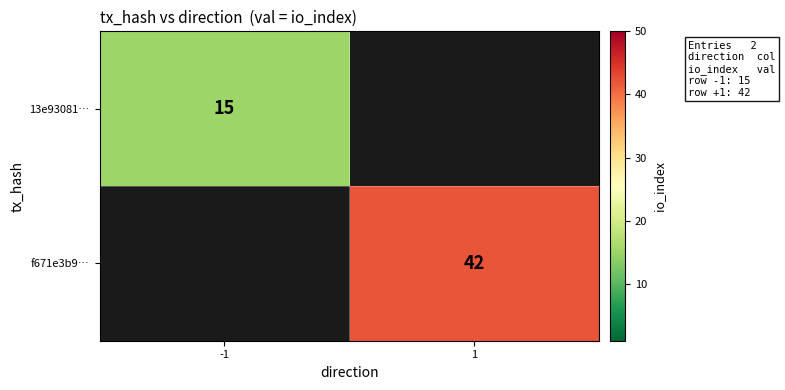

Is the value of f671e3b9… at 1 greater than the value of 13e93081… at -1?

Yes